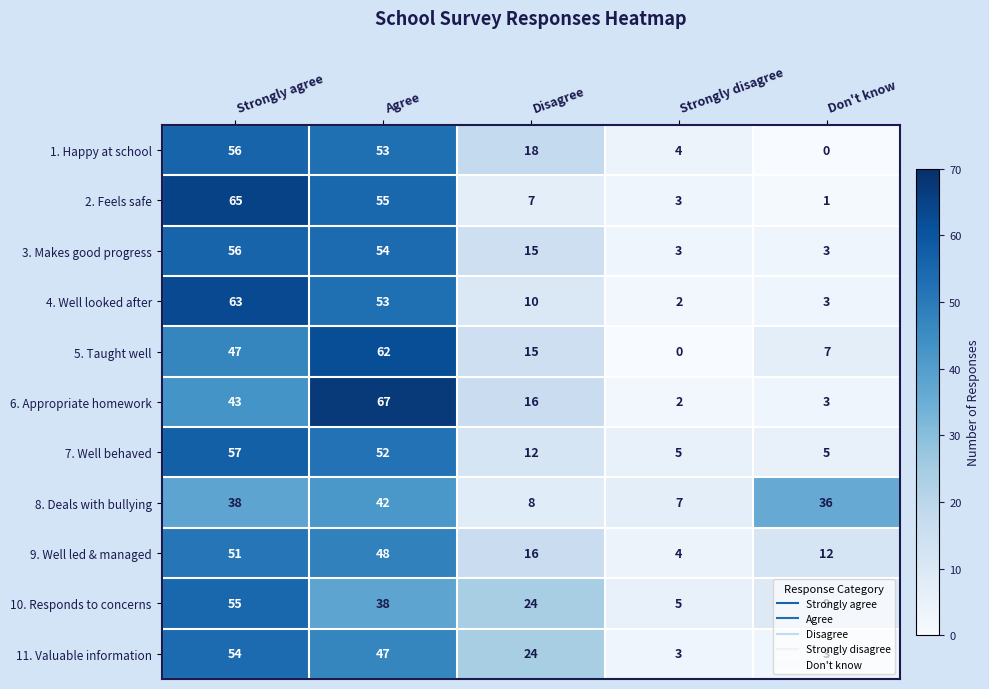

At how many categories does at least one series exceed 52?

2